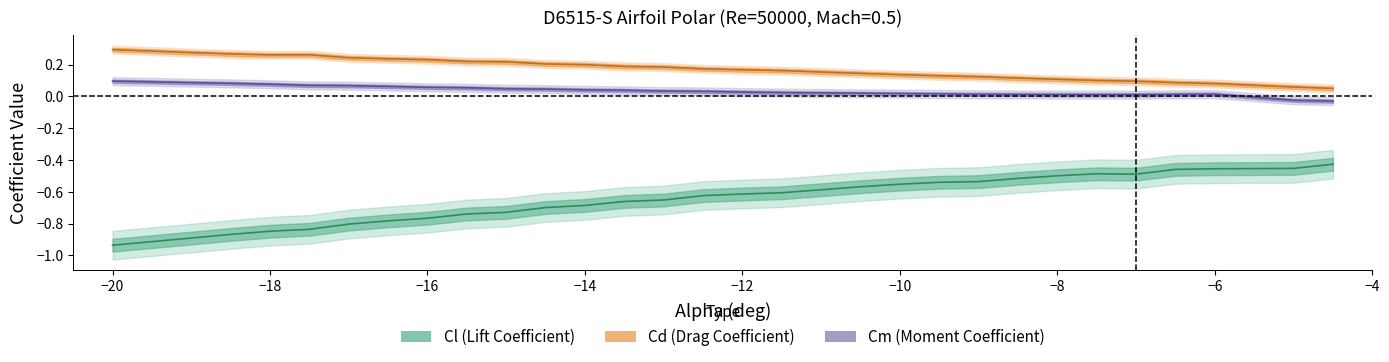

True or false: alpha and Cl cross at least once.

False